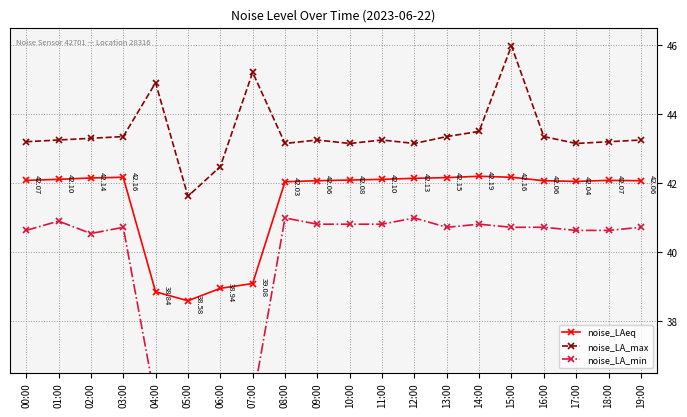

List the series in order of their peak value, lowest first.

noise_LA_min, noise_LAeq, noise_LA_max